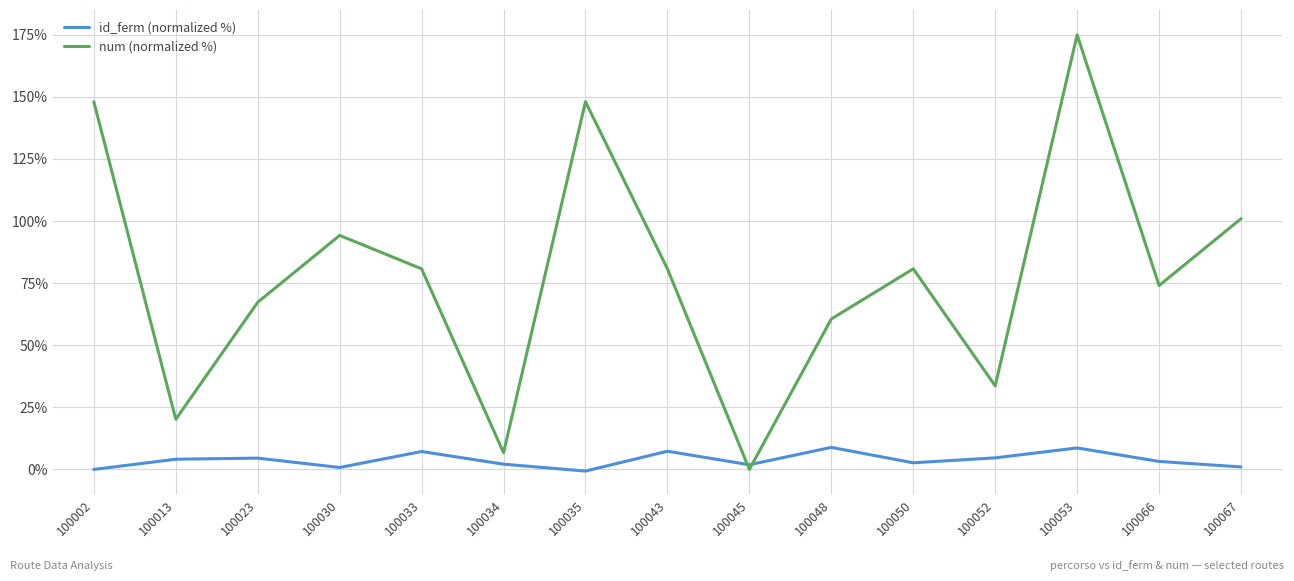

The value of num (normalized %) at 100043 is 55.8. True or false?

False